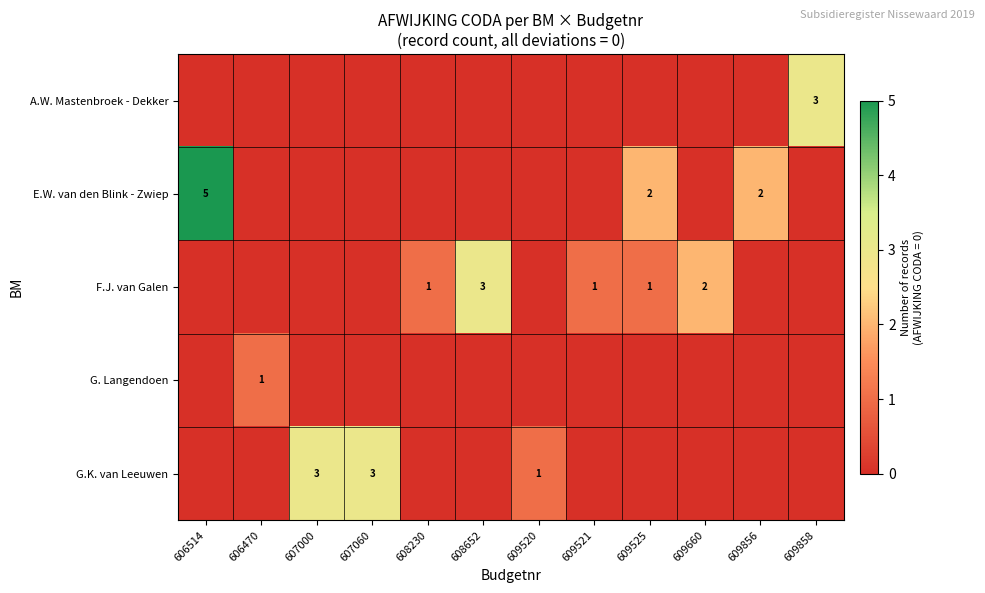

True or false: F.J. van Galen has a value of 1 at 608230.

True